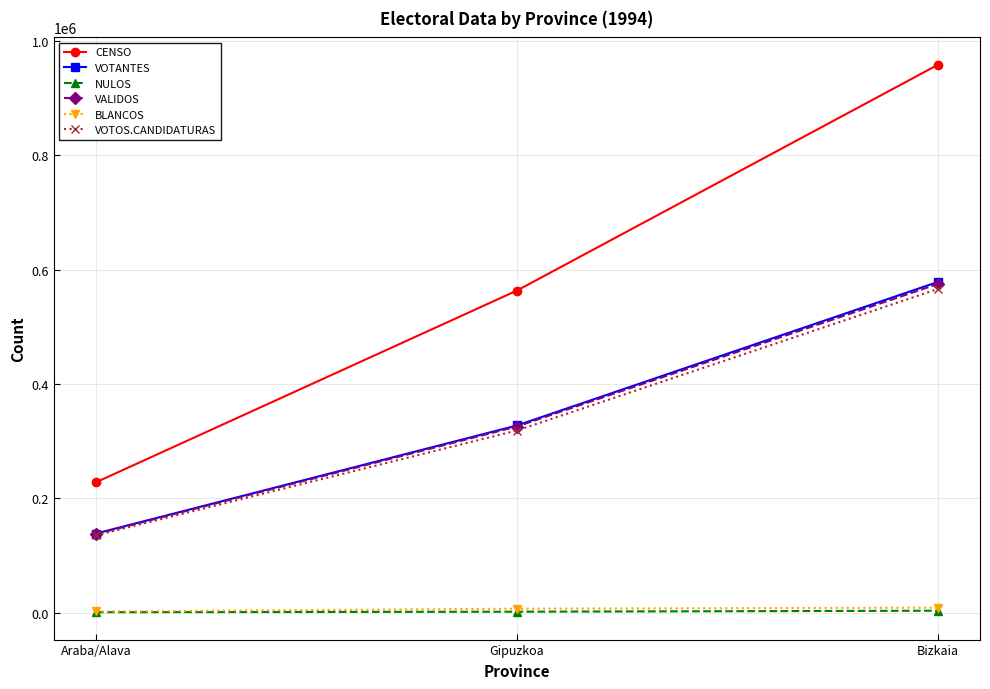

Count the BLANCOS values in the range 2214 to 8865.

3